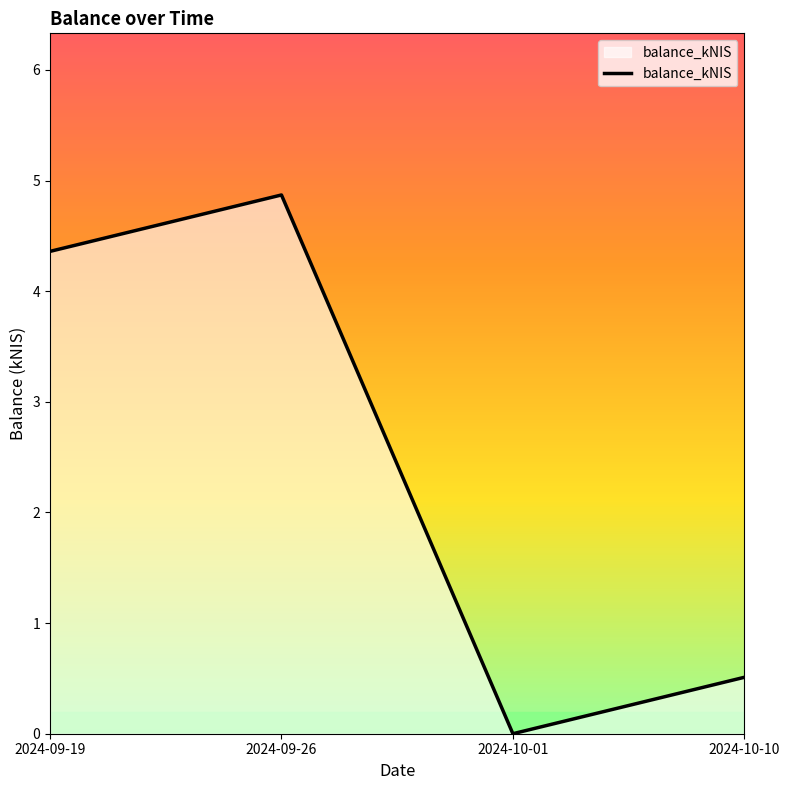

What position from the left is 2024-09-19?

1